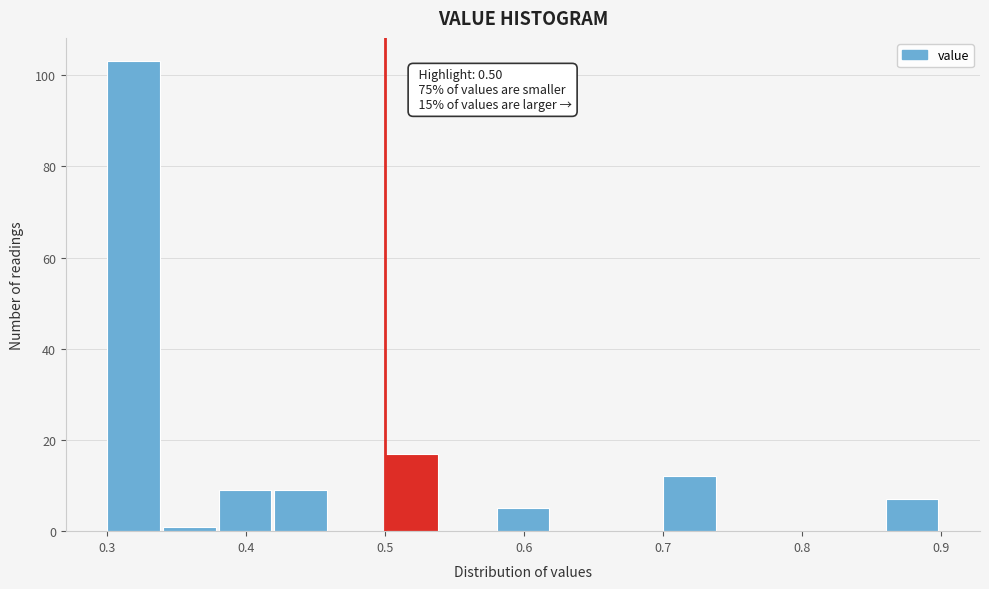

Which range on the x-axis has the tallest bar?

0.30 to 0.34